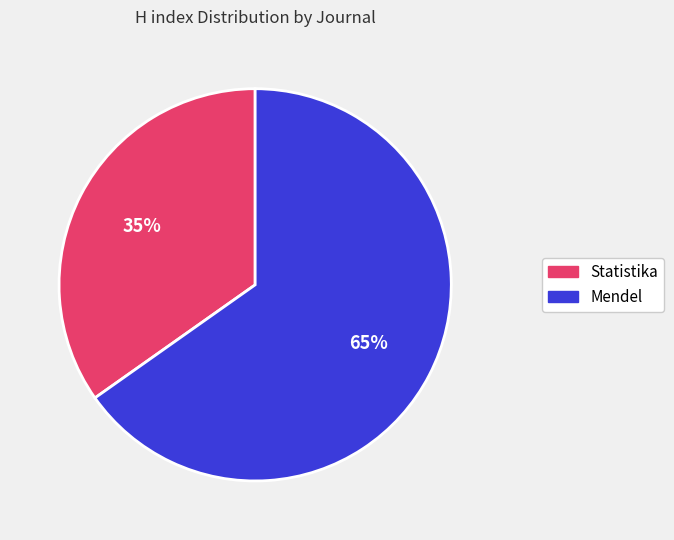

Is there any slice that represents more than half of the pie?

Yes